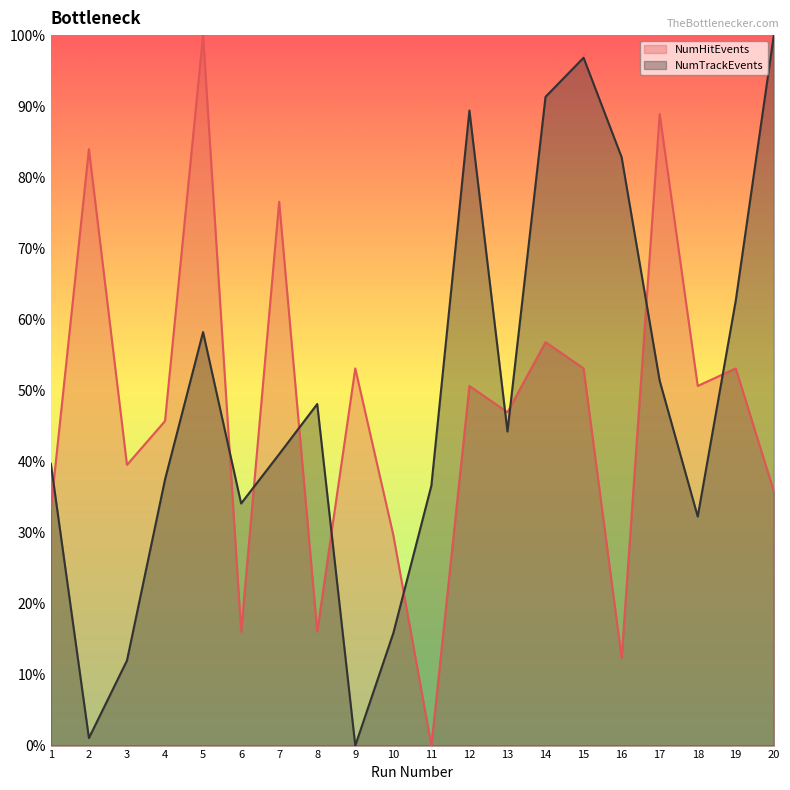

Reading left to right, what are all the values shown in this chart?

NumHitEvents: 33.3	84.0	39.5	45.7	100.0	16.0	76.5	16.0	53.1	29.6	0.0	50.6	46.9	56.8	53.1	12.3	88.9	50.6	53.1	35.8
NumTrackEvents: 39.7	1.1	12.0	37.5	58.2	34.1	41.0	48.1	0.0	15.8	36.6	89.4	44.2	91.3	96.8	82.8	51.4	32.2	62.6	100.0